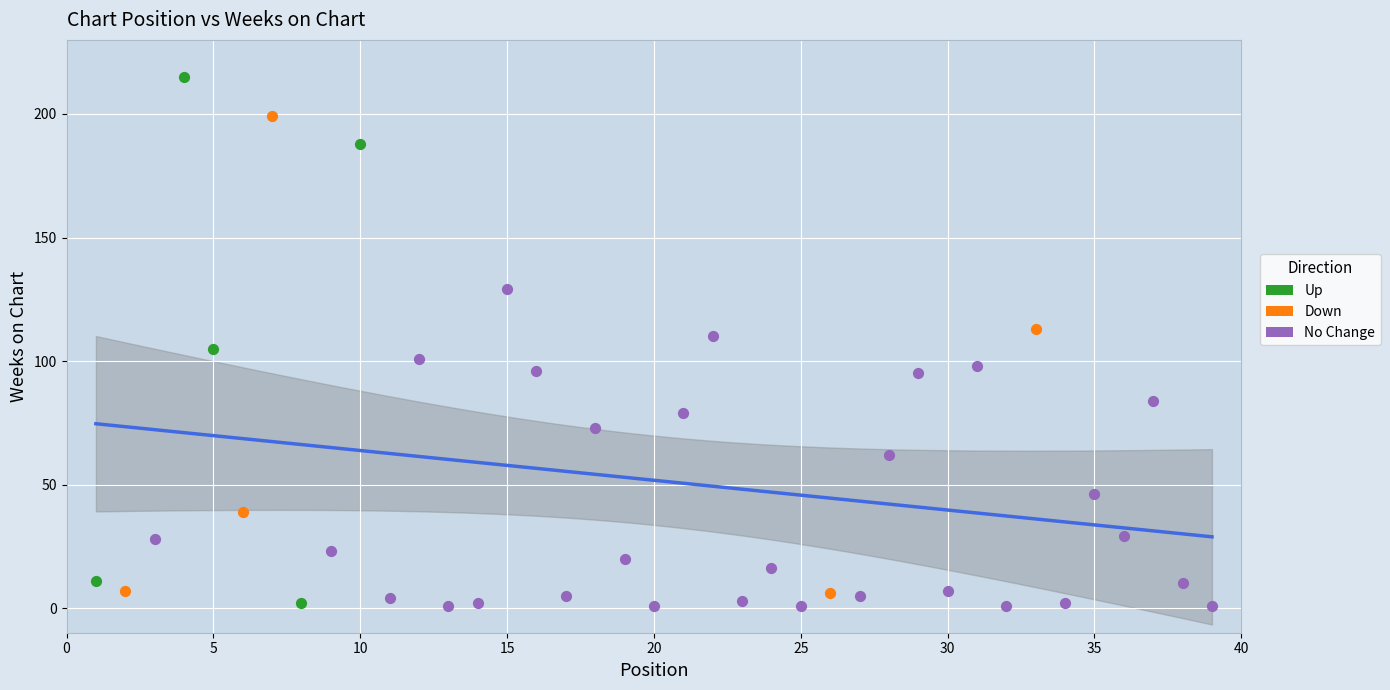

Which series contains the highest Y value?

Up